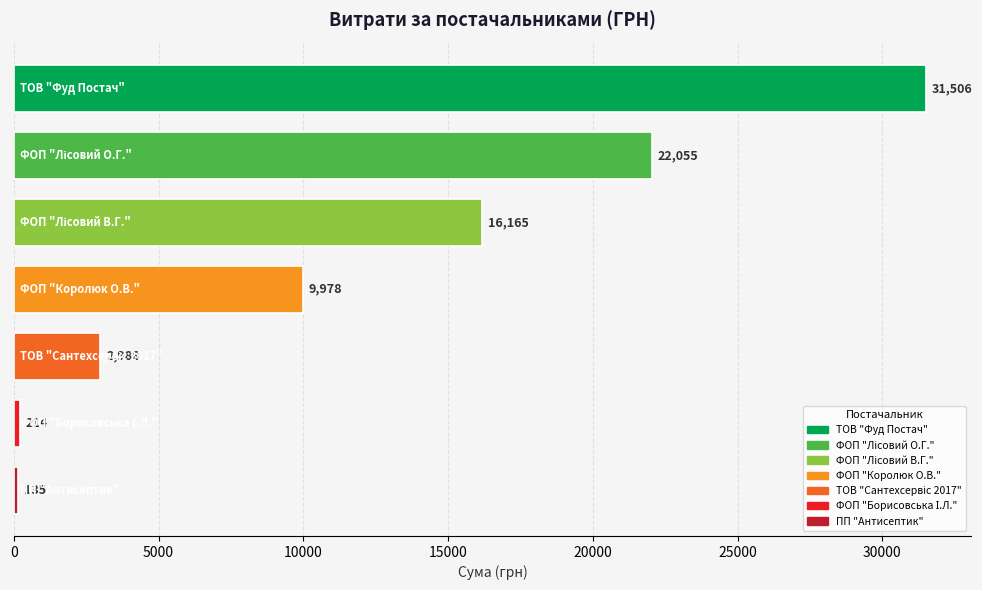

What is the maximum value shown in the chart?

31506.5